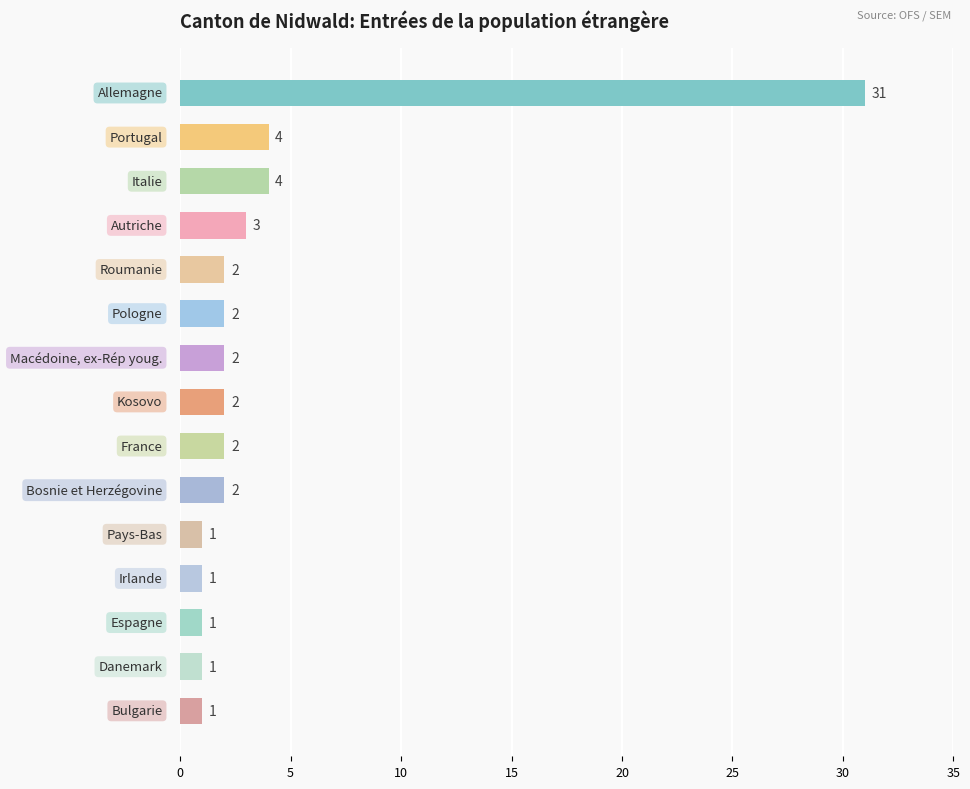

What is the maximum value shown in the chart?

31